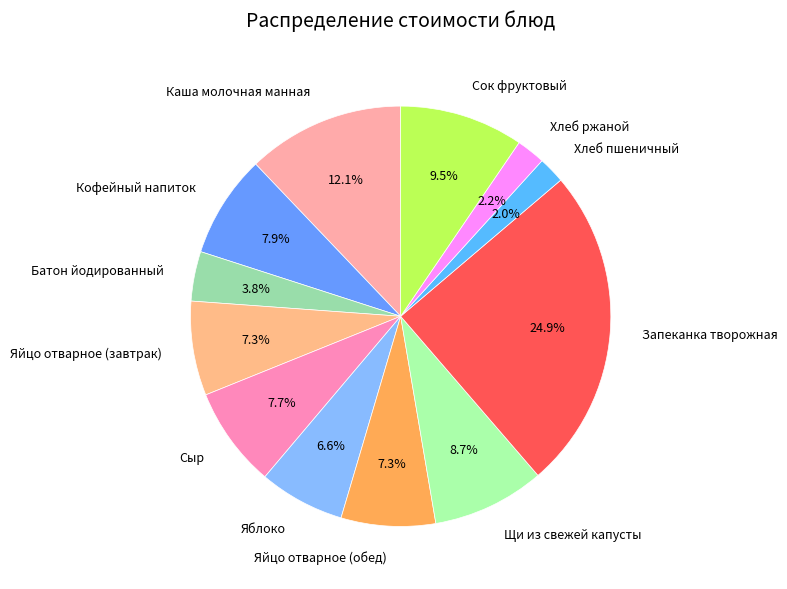

Between Сыр and Хлеб пшеничный, which is larger?

Сыр